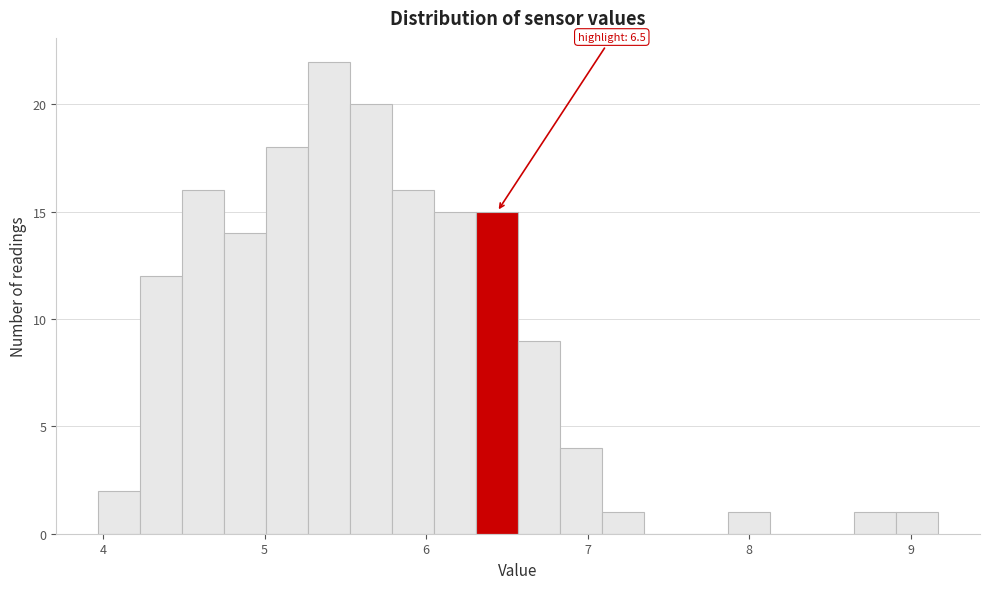

Read against the x-axis, roughly where is the centre of the tallest bar?

5.4